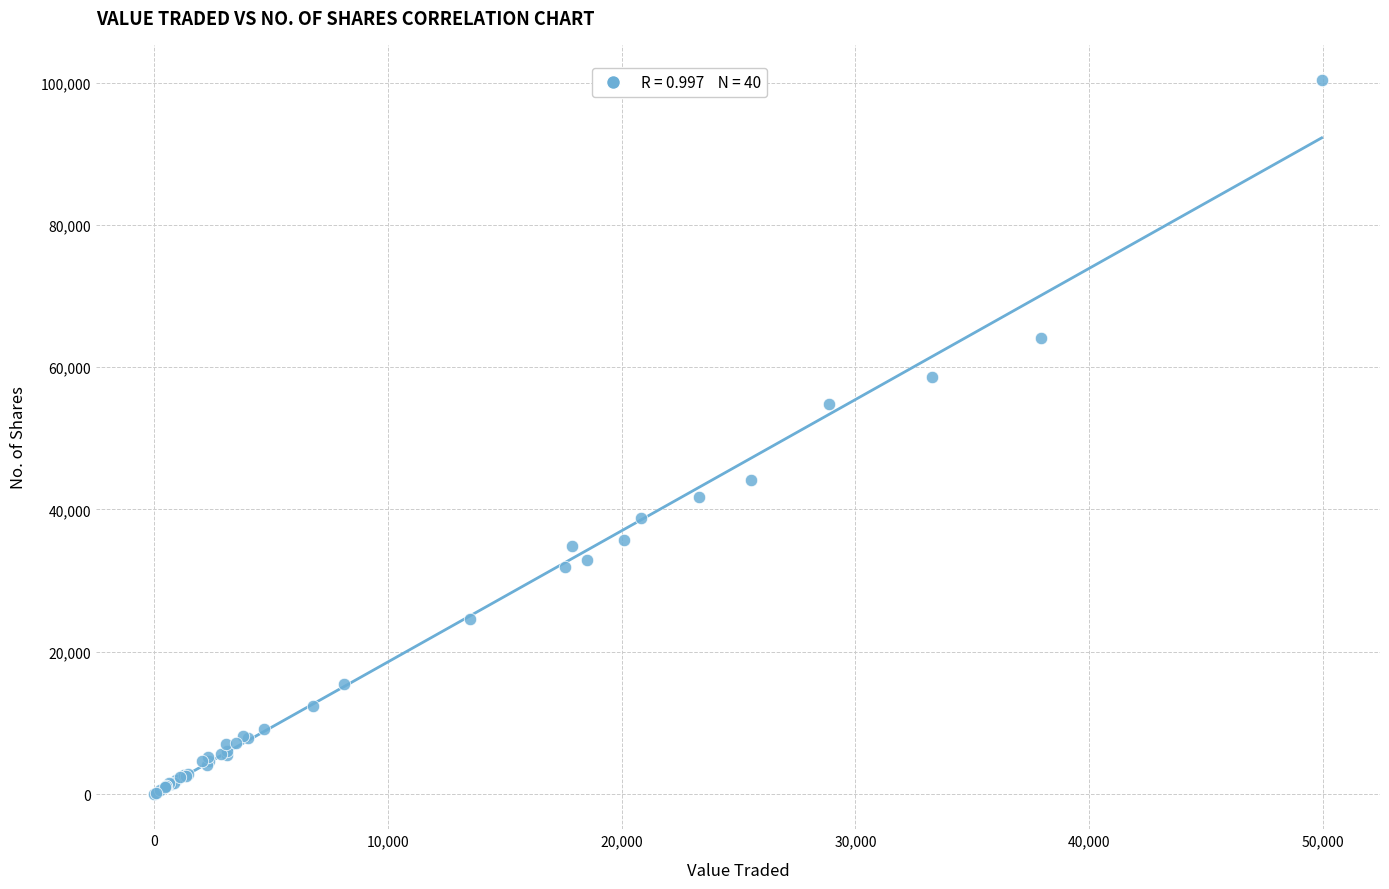

What Y value in the scatter plot is closest to 50174?

54879